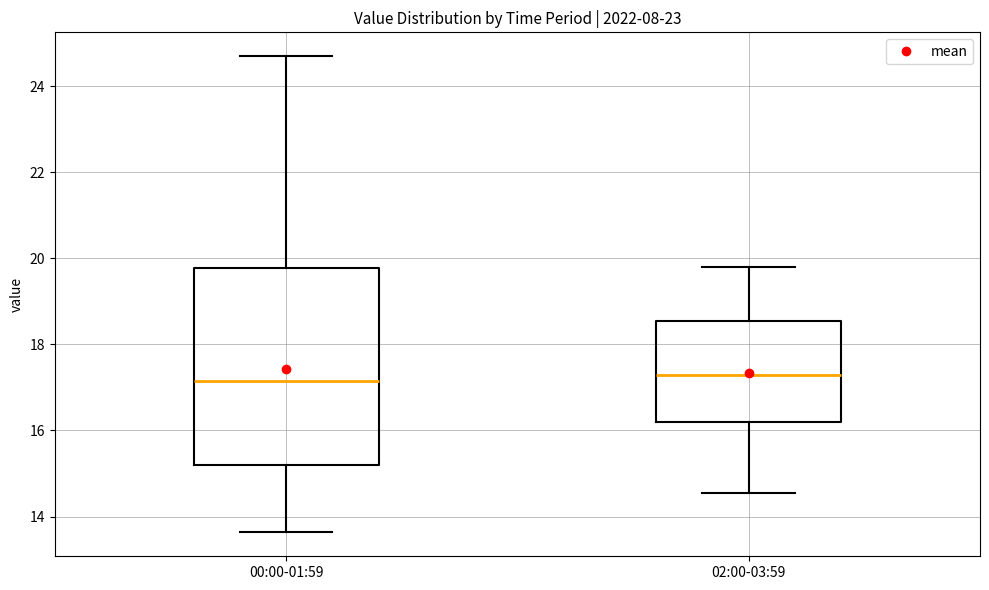

Where is the lower edge of the box for 02:00-03:59 on the y-axis? The values are not printed on the chart, so give them approximately, as read against the axis.

16.2